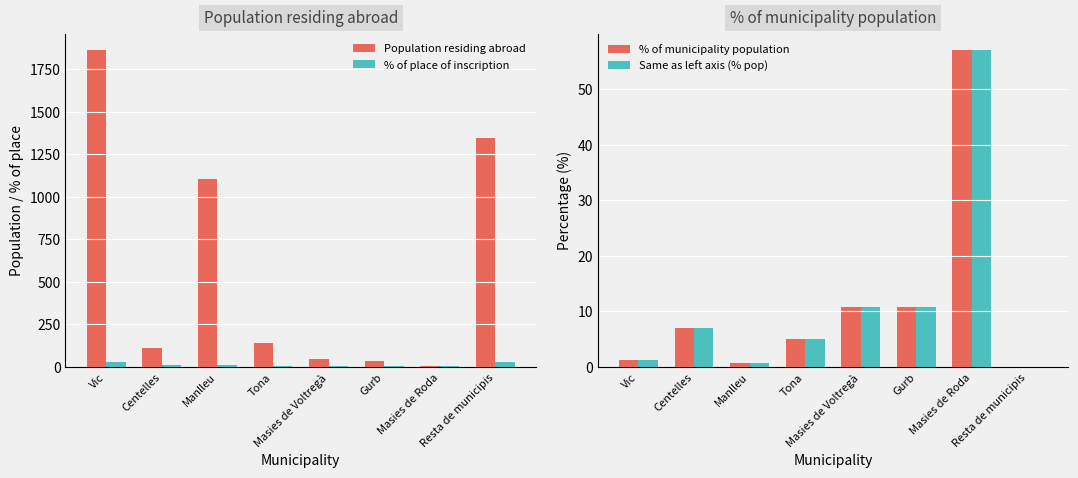

How many series are shown in this chart?

4